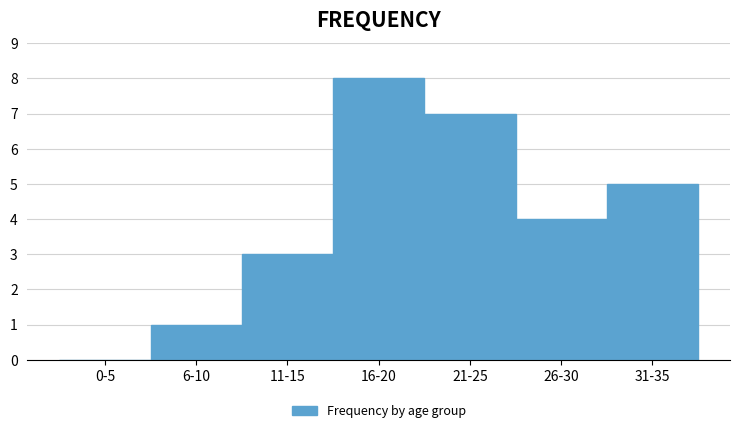

Reading right to left, extract all data points from this chart.

31-35=5	26-30=4	21-25=7	16-20=8	11-15=3	6-10=1	0-5=0